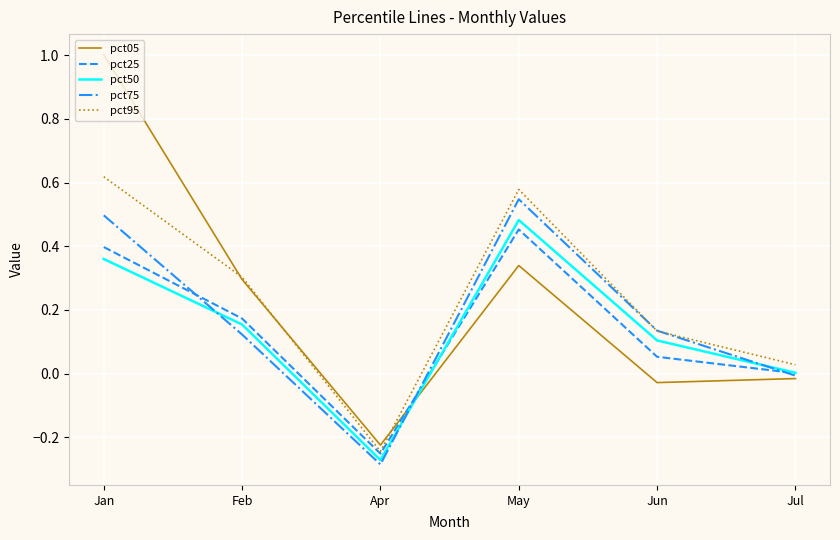

List the labels in order of pct50 value, largest first.

May, Jan, Feb, Jun, Jul, Apr